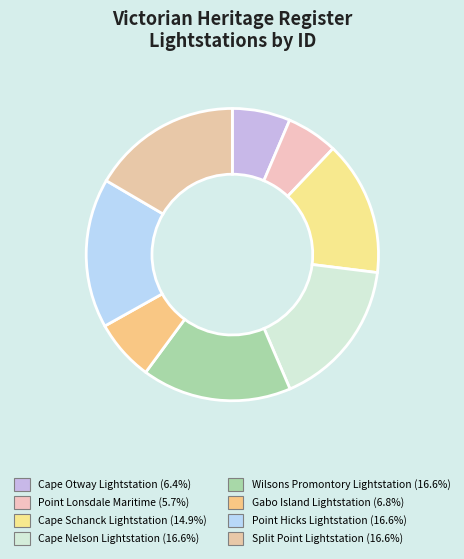

Between Point Hicks Lightstation and Split Point Lightstation, which is larger?

Point Hicks Lightstation